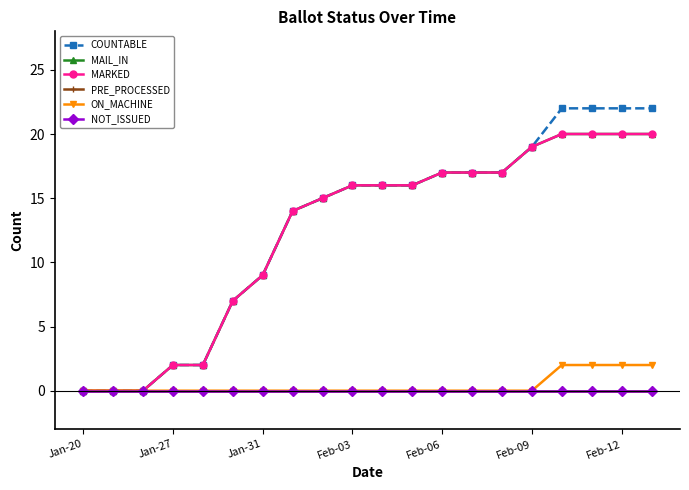

Which category has the highest value in the PRE_PROCESSED series?

Jan-20